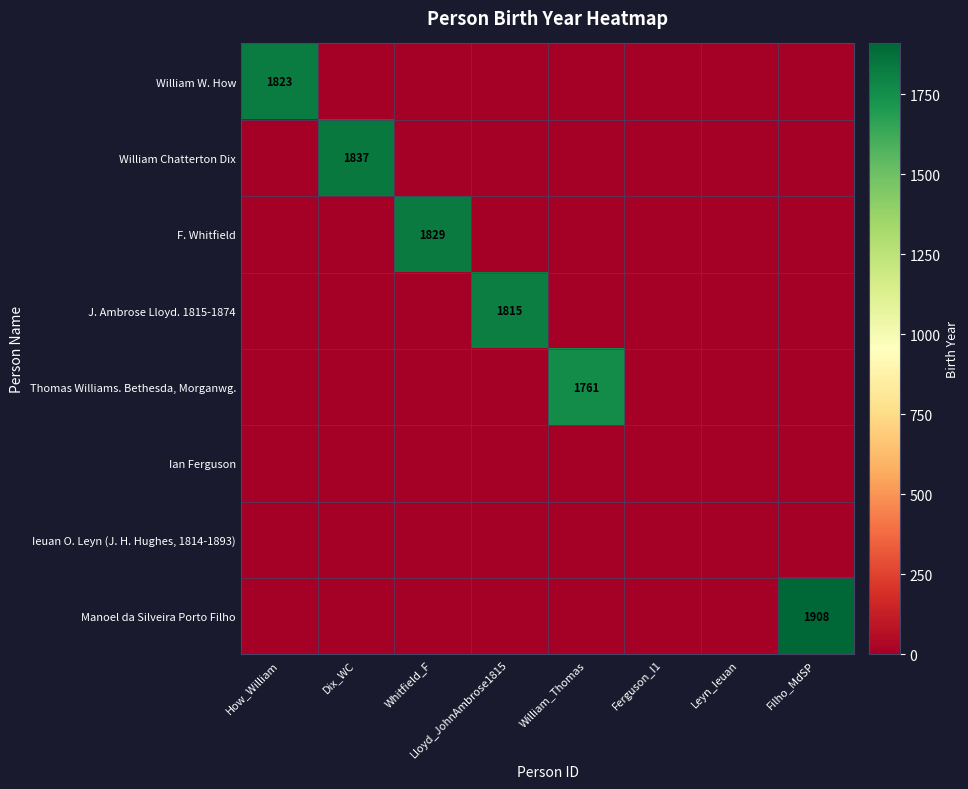

Rank the categories by William W. How value from lowest to highest.

Dix_WC, Whitfield_F, Lloyd_JohnAmbrose1815, William_Thomas, Ferguson_I1, Leyn_Ieuan, Filho_MdSP, How_William